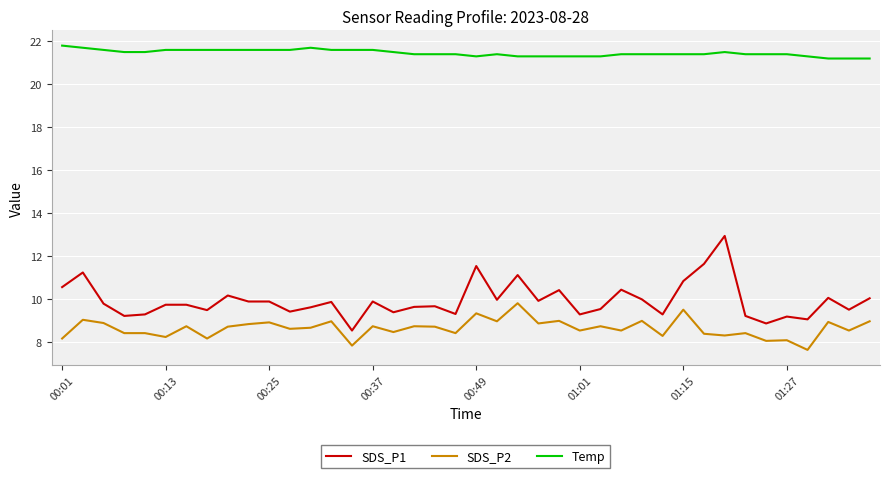

Which series has the largest range (max minus min)?

SDS_P1